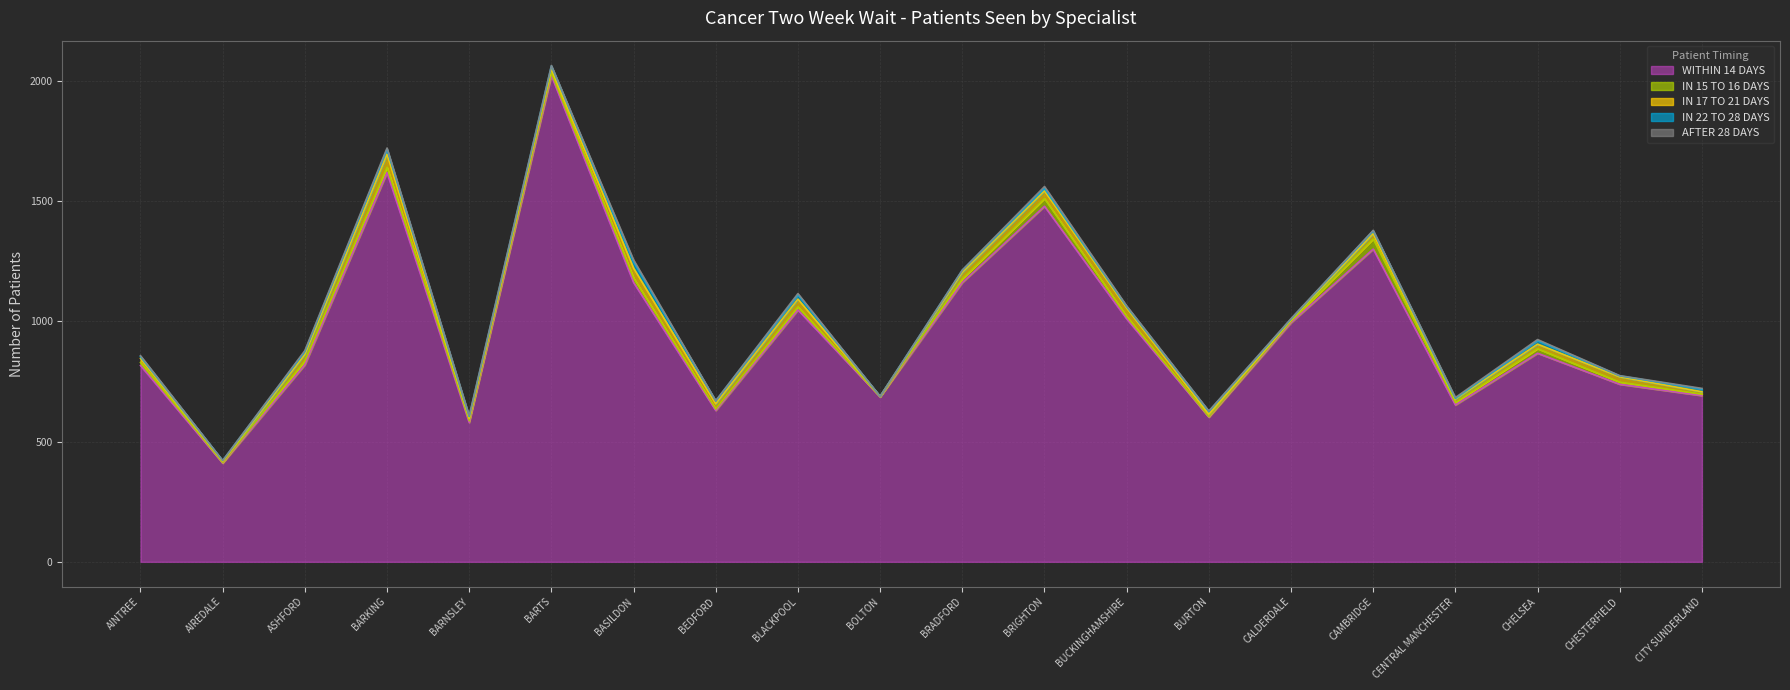

How many lines are shown in the chart?

5